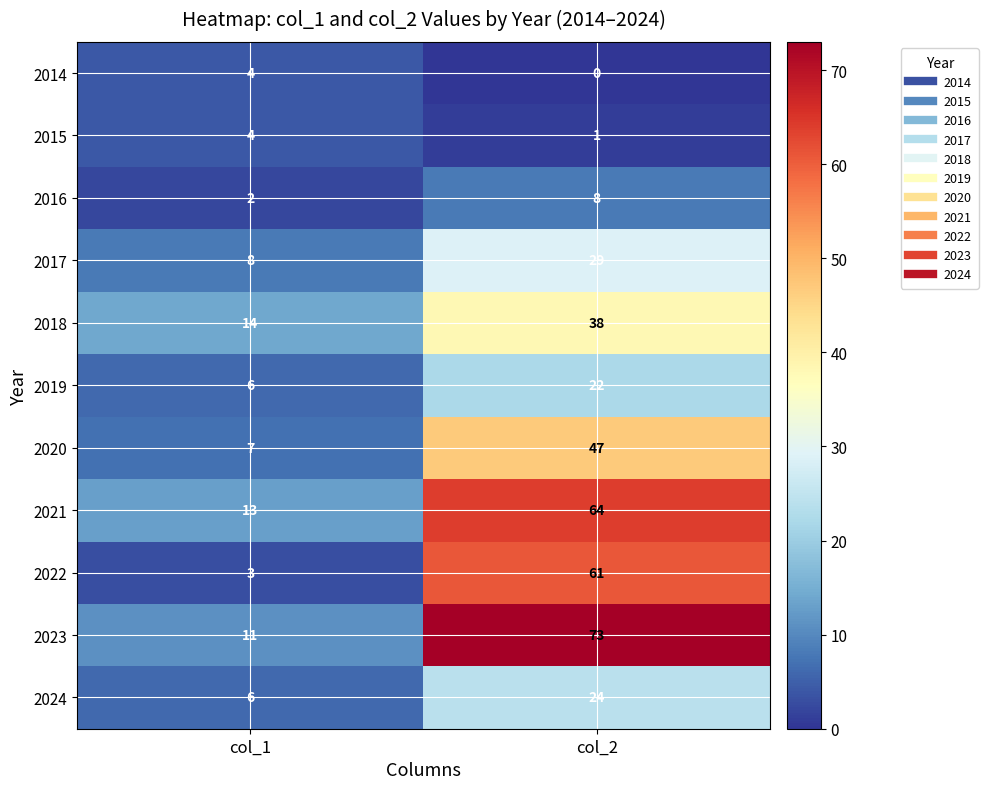

Reading left to right, what are all the values shown in this chart?

2014: 4	0
2015: 4	1
2016: 2	8
2017: 8	29
2018: 14	38
2019: 6	22
2020: 7	47
2021: 13	64
2022: 3	61
2023: 11	73
2024: 6	24